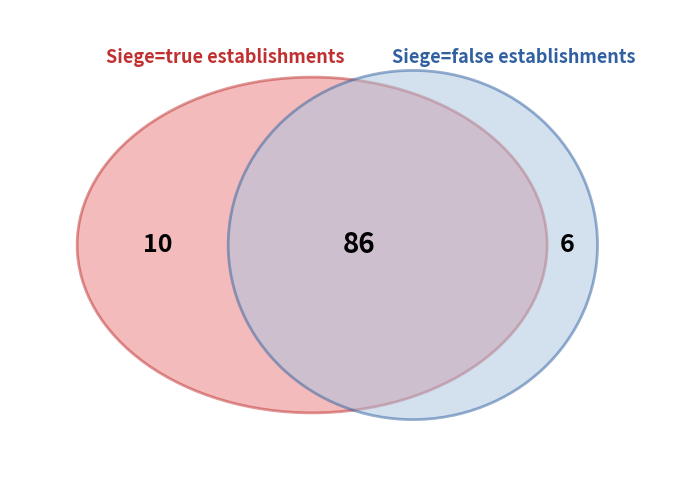

Does etablissementSiege_true account for over 50% of the chart?

Yes